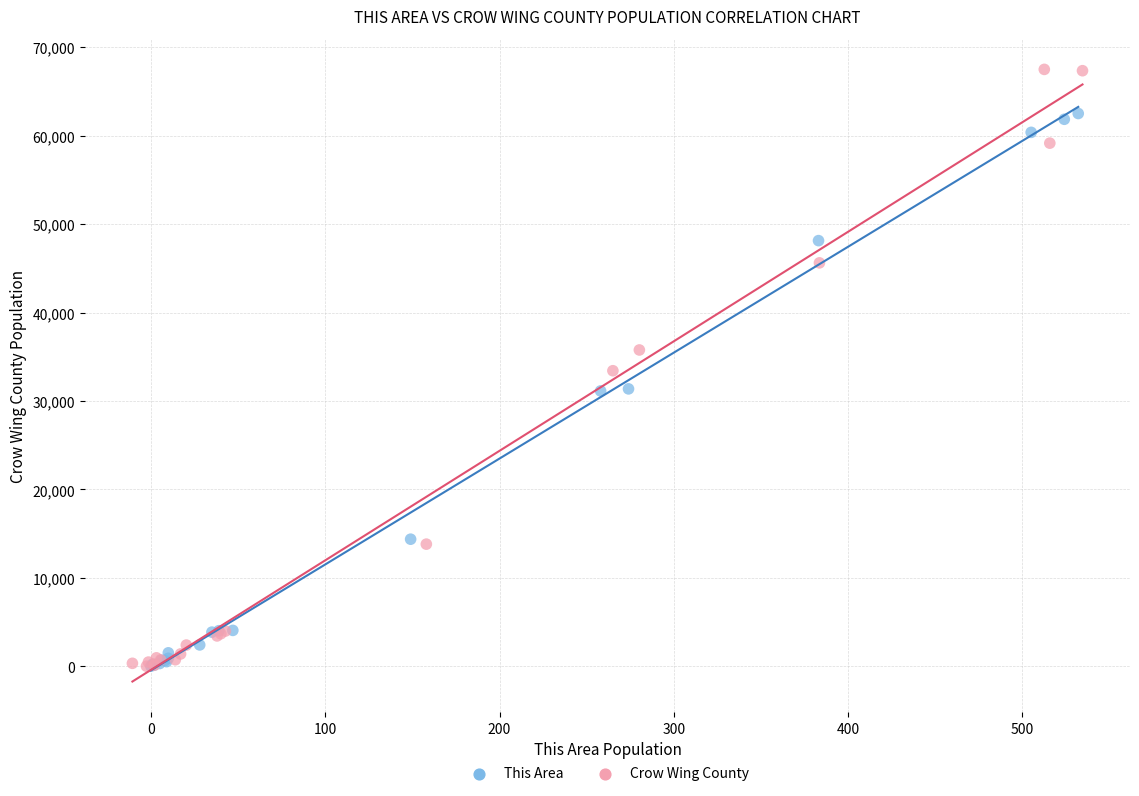

Which series has the largest Y range (max minus min)?

Crow Wing County